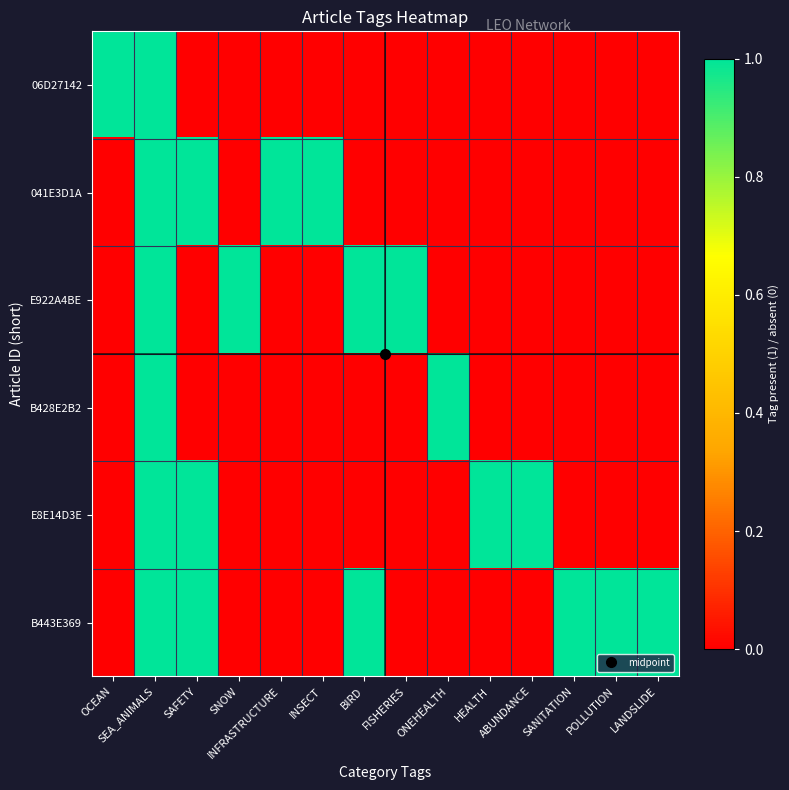

Reading left to right, what are all the values shown in this chart?

06D27142: OCEAN=1	SEA_ANIMALS=1	SAFETY=0	SNOW=0	INFRASTRUCTURE=0	INSECT=0	BIRD=0	FISHERIES=0	ONEHEALTH=0	HEALTH=0	ABUNDANCE=0	SANITATION=0	POLLUTION=0	LANDSLIDE=0
041E3D1A: OCEAN=0	SEA_ANIMALS=1	SAFETY=1	SNOW=0	INFRASTRUCTURE=1	INSECT=1	BIRD=0	FISHERIES=0	ONEHEALTH=0	HEALTH=0	ABUNDANCE=0	SANITATION=0	POLLUTION=0	LANDSLIDE=0
E922A4BE: OCEAN=0	SEA_ANIMALS=1	SAFETY=0	SNOW=1	INFRASTRUCTURE=0	INSECT=0	BIRD=1	FISHERIES=1	ONEHEALTH=0	HEALTH=0	ABUNDANCE=0	SANITATION=0	POLLUTION=0	LANDSLIDE=0
B428E2B2: OCEAN=0	SEA_ANIMALS=1	SAFETY=0	SNOW=0	INFRASTRUCTURE=0	INSECT=0	BIRD=0	FISHERIES=0	ONEHEALTH=1	HEALTH=0	ABUNDANCE=0	SANITATION=0	POLLUTION=0	LANDSLIDE=0
E8E14D3E: OCEAN=0	SEA_ANIMALS=1	SAFETY=1	SNOW=0	INFRASTRUCTURE=0	INSECT=0	BIRD=0	FISHERIES=0	ONEHEALTH=0	HEALTH=1	ABUNDANCE=1	SANITATION=0	POLLUTION=0	LANDSLIDE=0
B443E369: OCEAN=0	SEA_ANIMALS=1	SAFETY=1	SNOW=0	INFRASTRUCTURE=0	INSECT=0	BIRD=1	FISHERIES=0	ONEHEALTH=0	HEALTH=0	ABUNDANCE=0	SANITATION=1	POLLUTION=1	LANDSLIDE=1